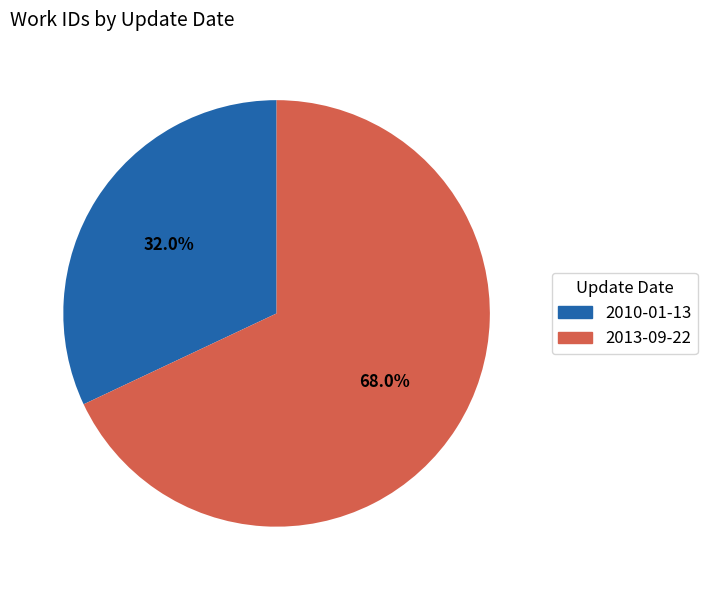

What percentage do 2013-09-22 and 2010-01-13 together represent?

100.0%